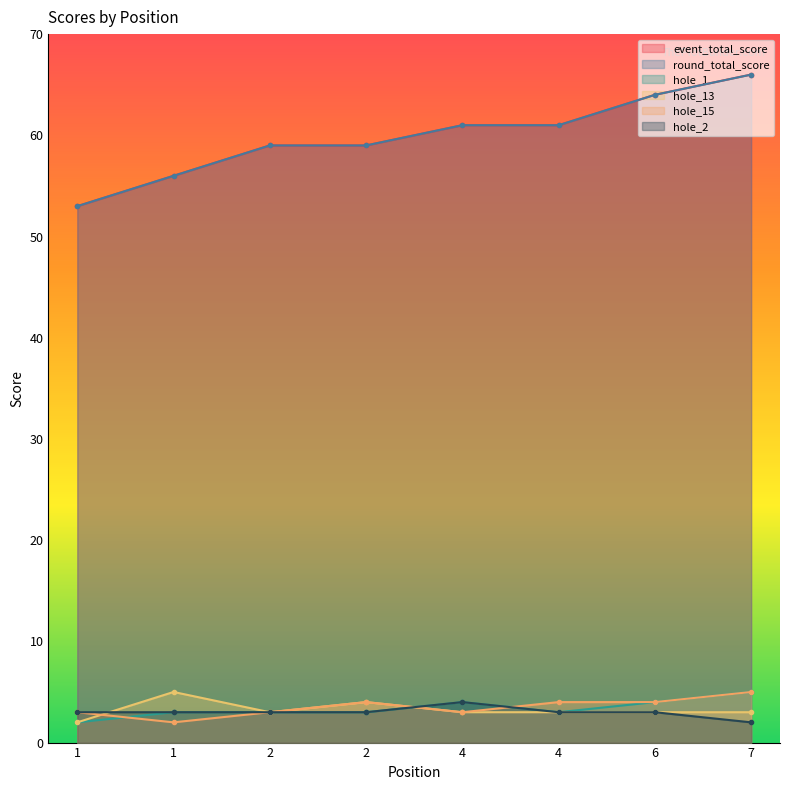

How many data points in hole_13 are above 3?

2